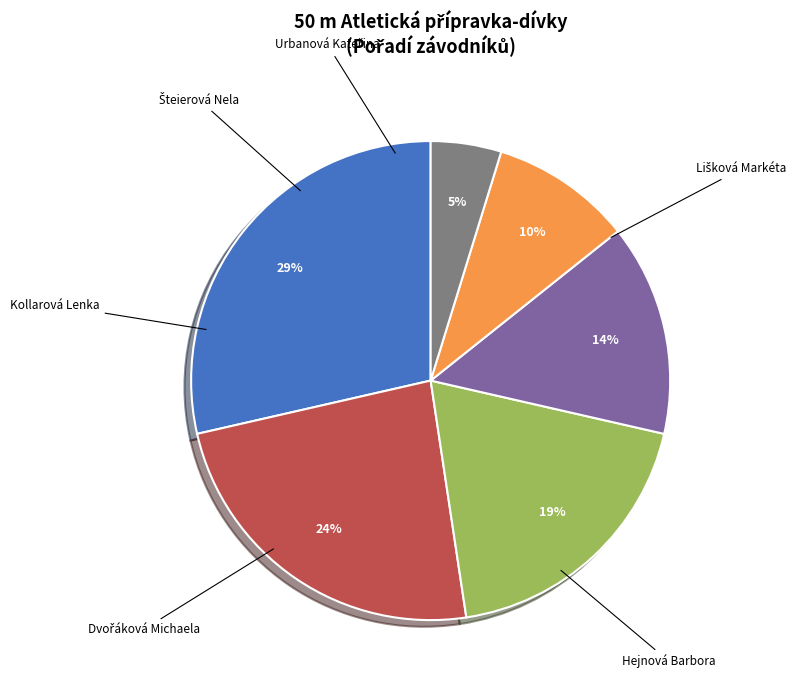

Is there any slice that represents more than half of the pie?

No